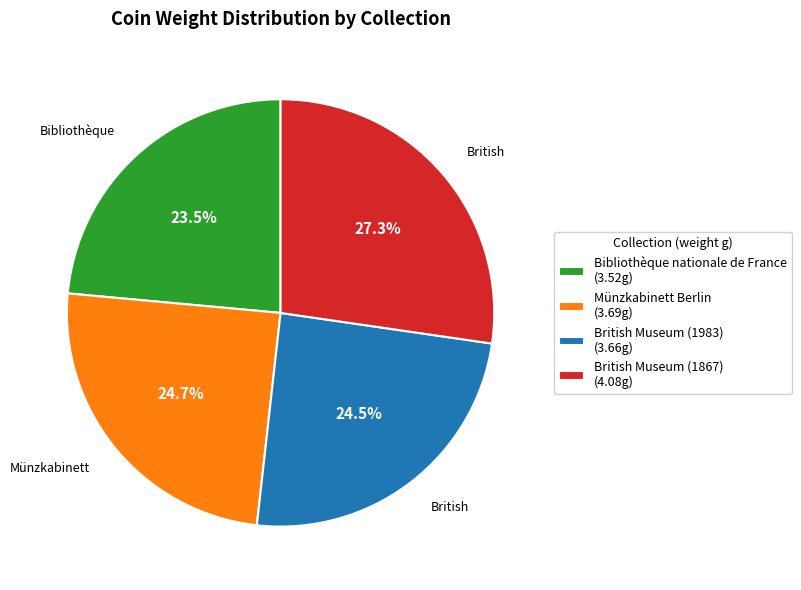

What is the ratio of the value at Bibliothèque nationale de France (3.52g) to the value at British Museum (1983) (3.66g)?

1.0